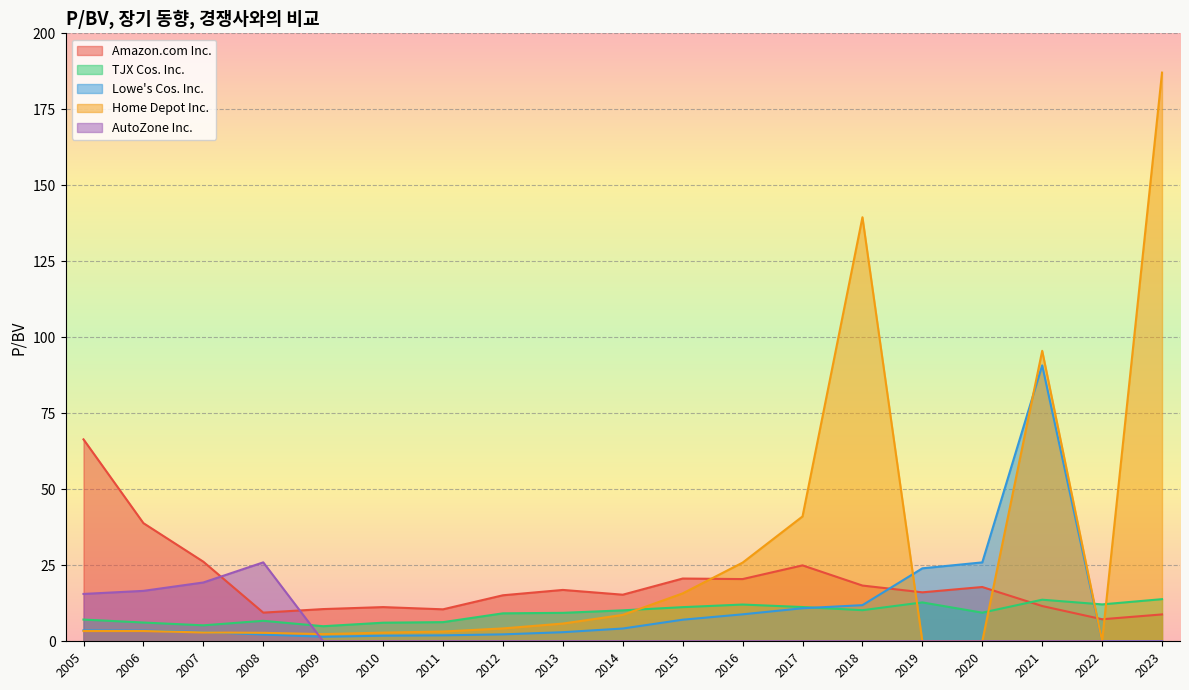

What is the difference between the Lowe's Cos. Inc. values at 2013 and 2022?

3.0